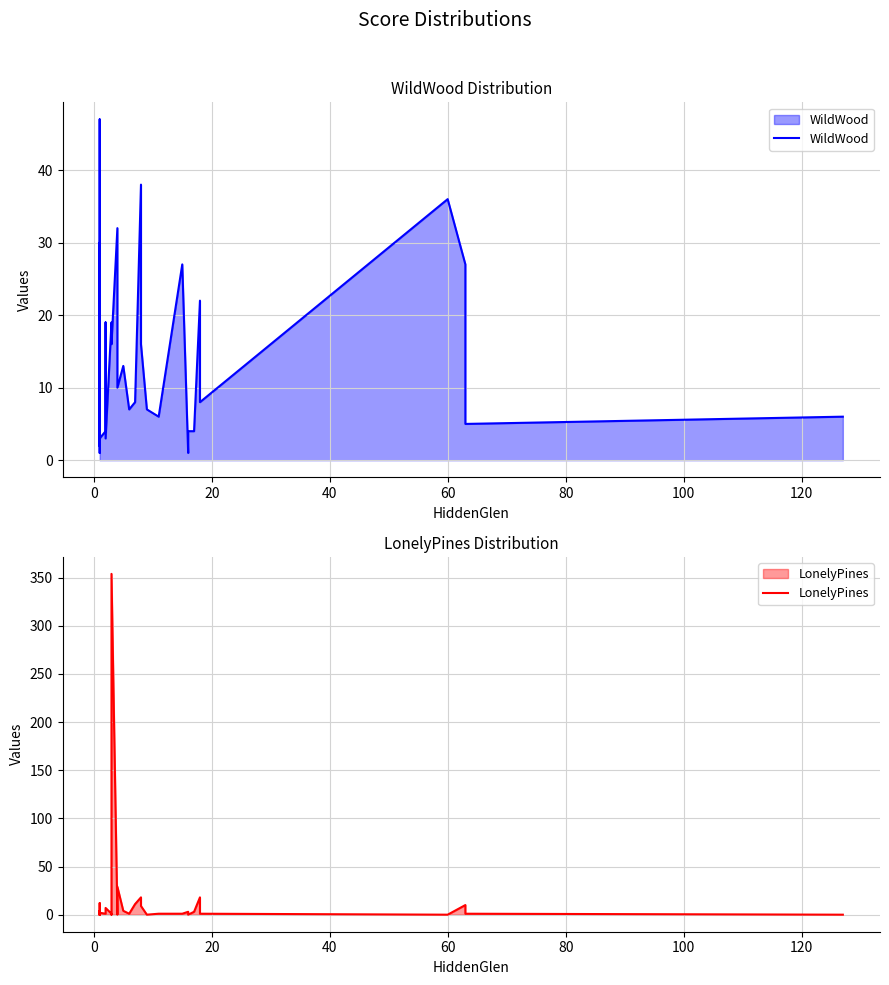

True or false: LonelyPines has a value of 13 at 22.

False